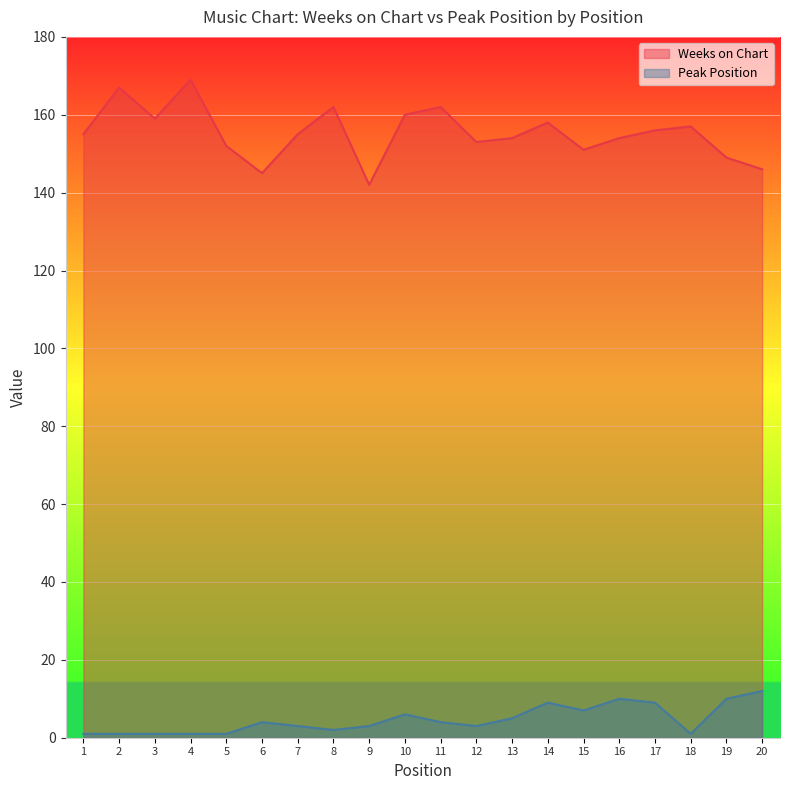

Reading left to right, extract all data points from this chart.

Weeks on Chart: 155	167	159	169	152	145	155	162	142	160	162	153	154	158	151	154	156	157	149	146
Peak Position: 1	1	1	1	1	4	3	2	3	6	4	3	5	9	7	10	9	1	10	12